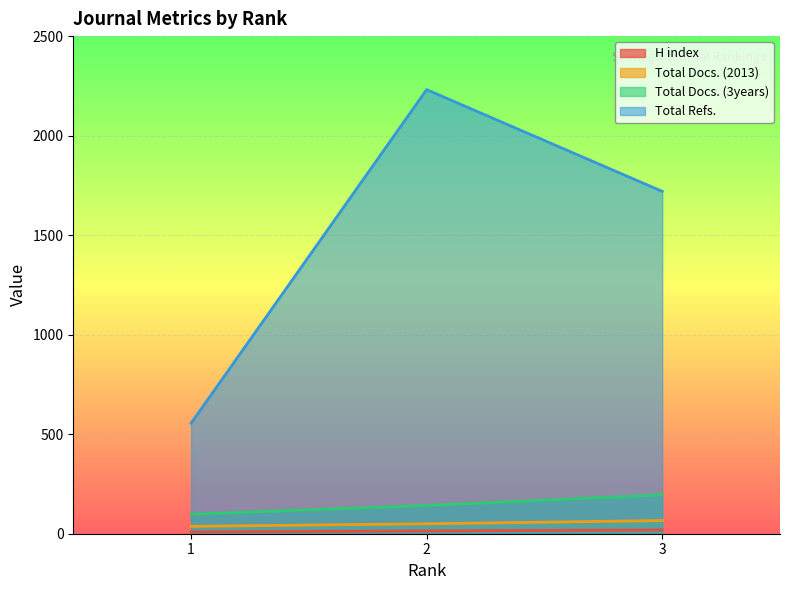

Does the chart display data point markers on the line(s)?

No